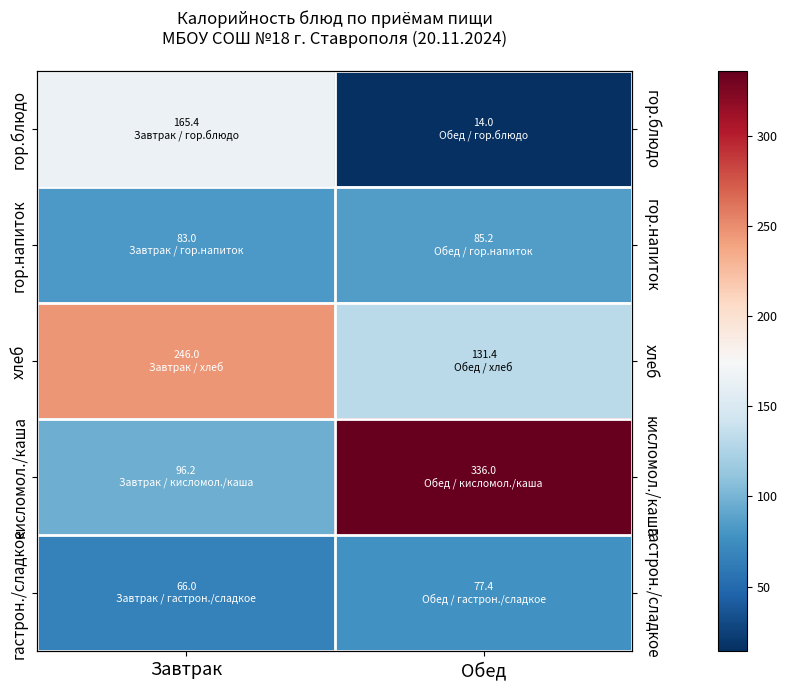

Where does the гастрон./сладкое series first go above 77?

Обед